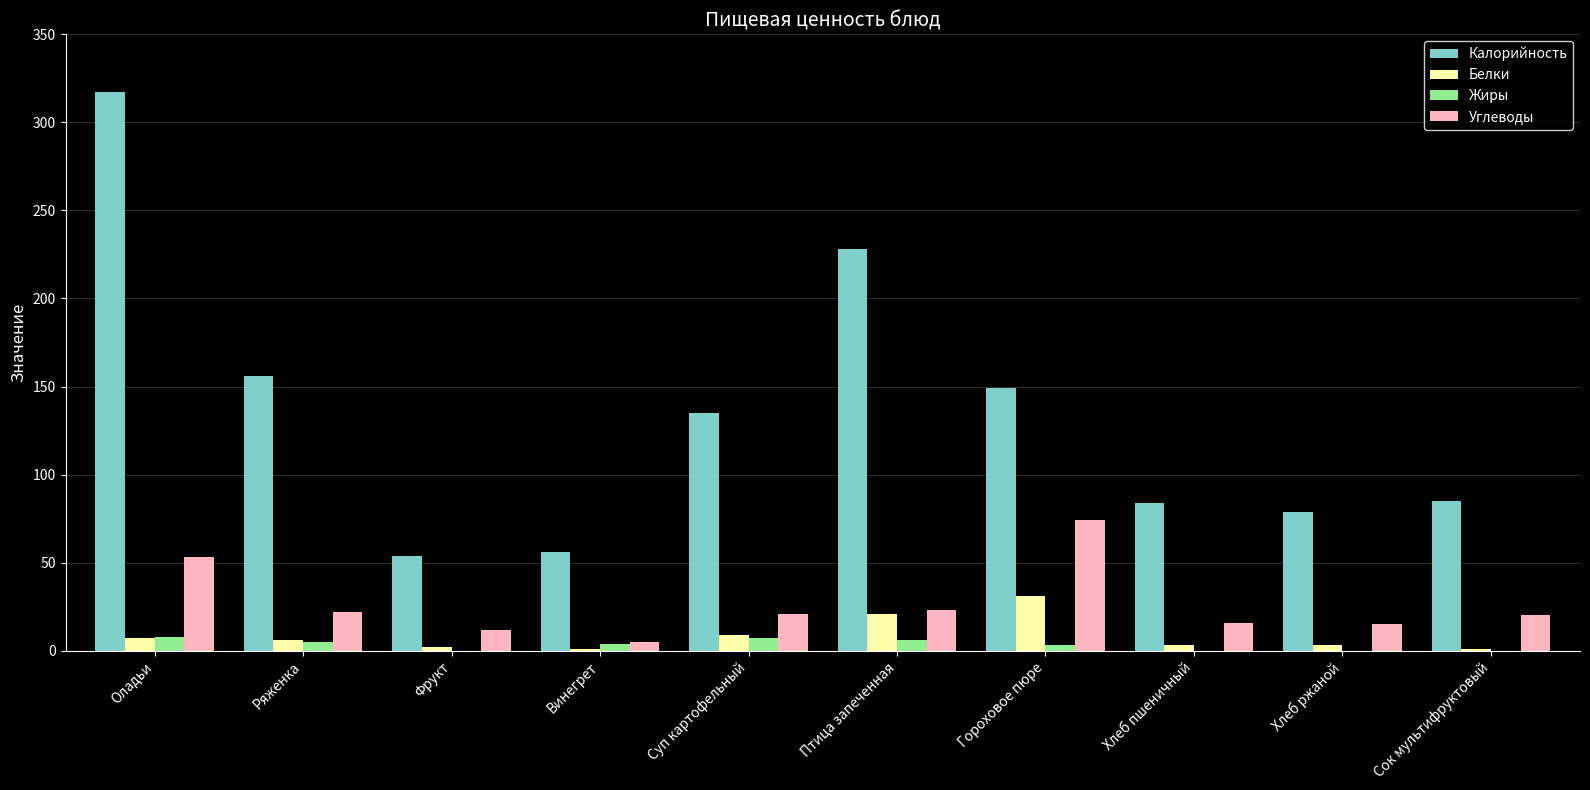

At which label does Углеводы reach its peak?

Гороховое пюре